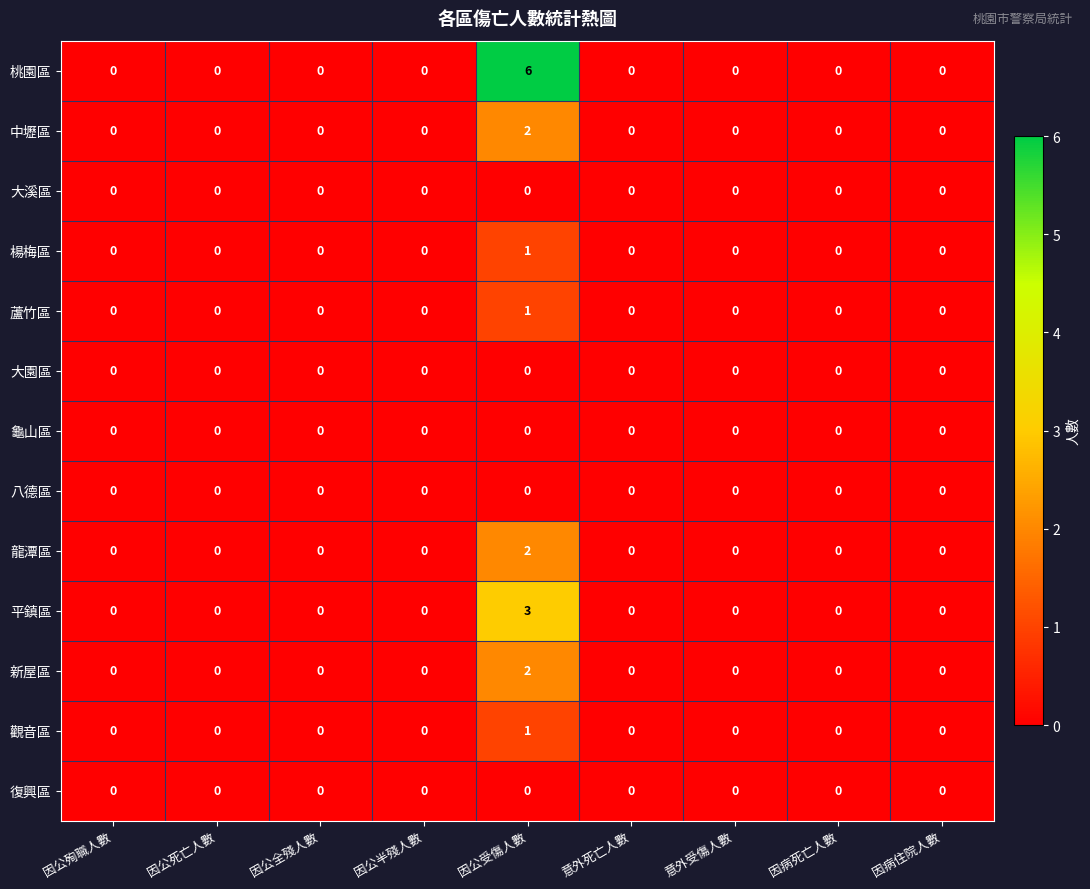

At which category does the chart reach its peak across all series?

因公受傷人數